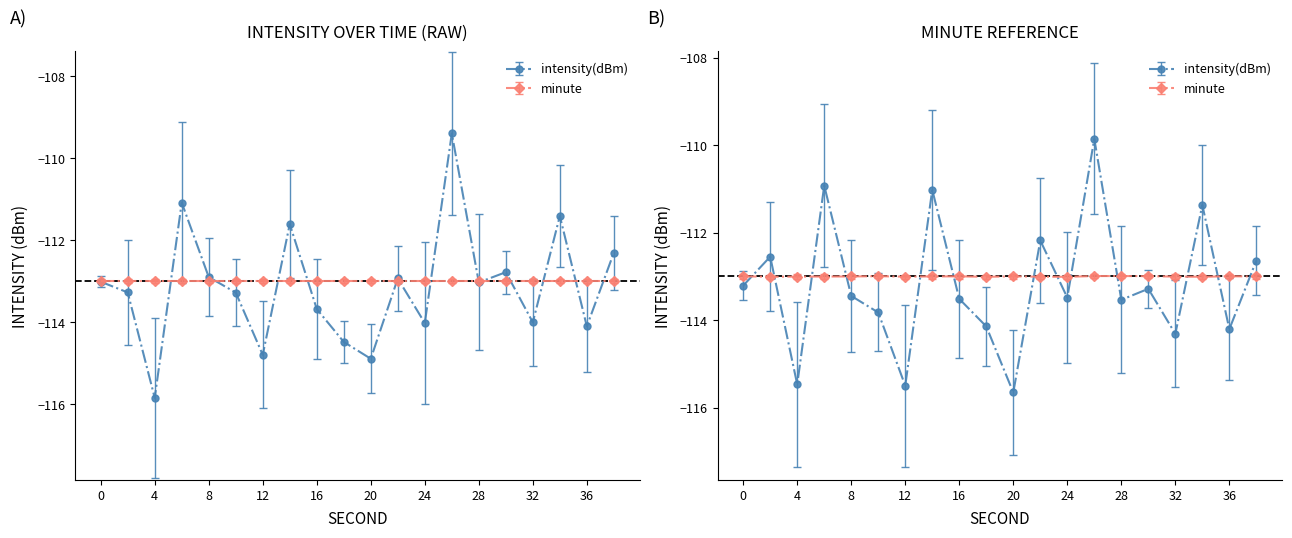

What is the difference between the second highest and minimum values?

4.8